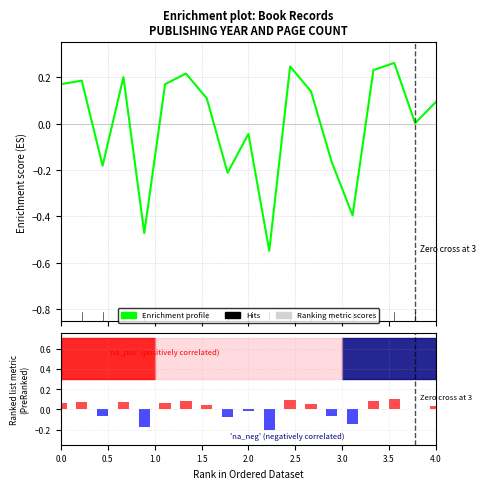

Is it true that the value at 4.0 is 0.1?

False